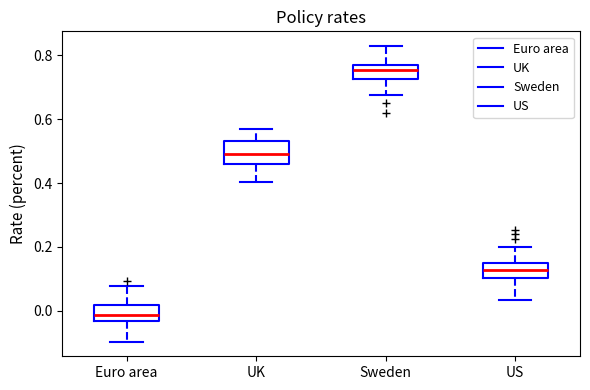

Which box is the tallest, from its lower edge to its upper edge?

UK